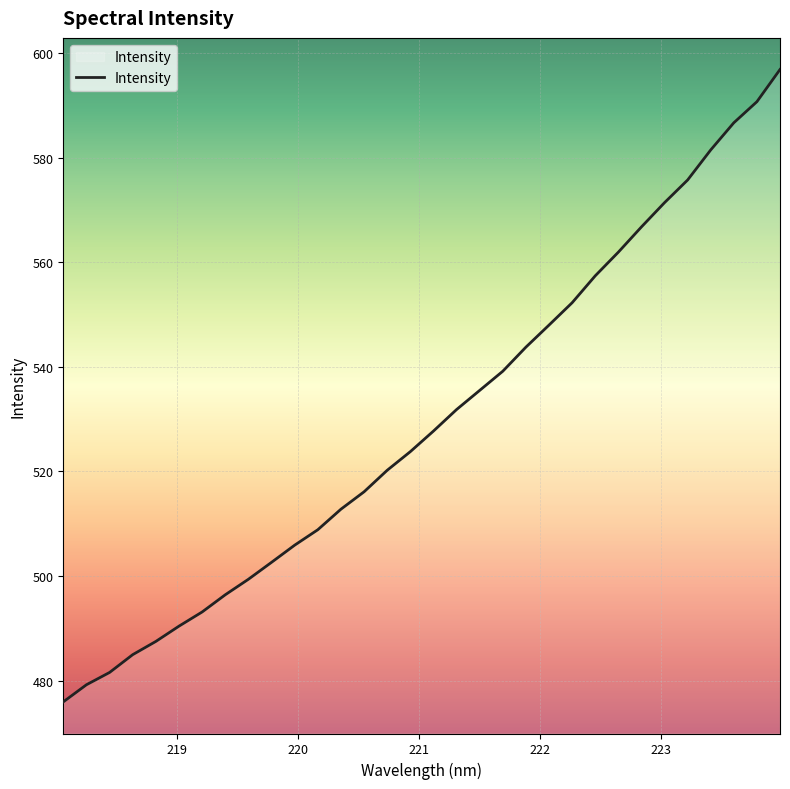

What is the difference between the maximum and minimum values?

120.9